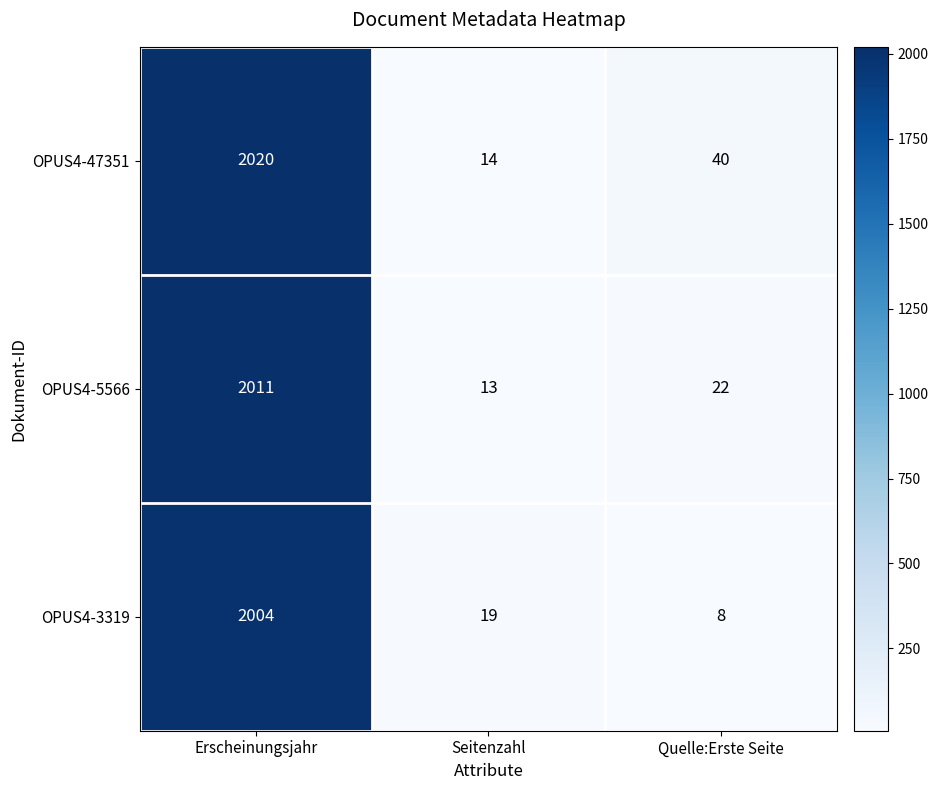

True or false: OPUS4-5566 has a value of 32 at Quelle:Erste Seite.

False